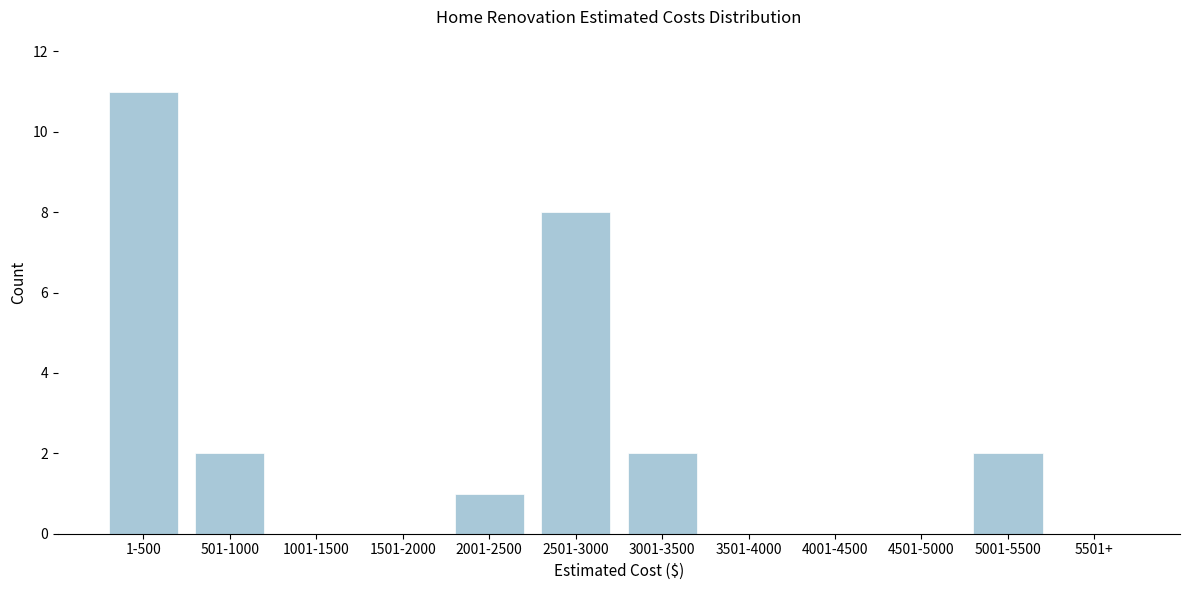

Reading right to left, what are all the values shown in this chart?

5501+=0	5001-5500=2	4501-5000=0	4001-4500=0	3501-4000=0	3001-3500=2	2501-3000=8	2001-2500=1	1501-2000=0	1001-1500=0	501-1000=2	1-500=11